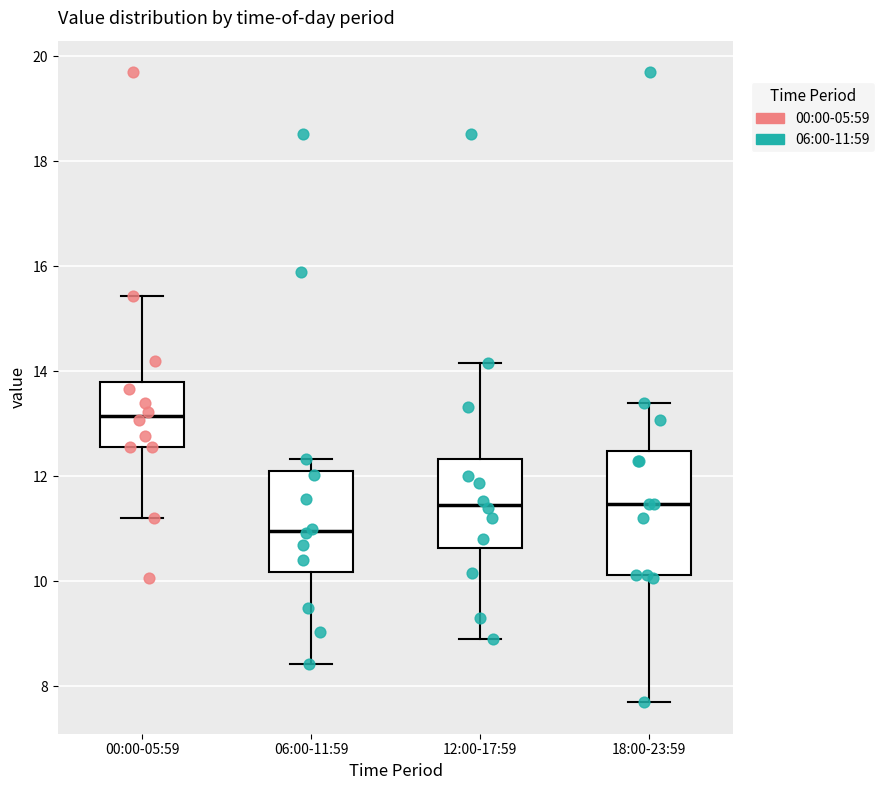

Reading left to right, transcribe this box plot: for each box, give where its median line is, the range the box spans, and where its two whiskers end, as read against the y-axis. The values are not printed on the chart, so give them approximately, as read against the axis.

00:00-05:59: median 13.2, box 12.6 to 13.8, whiskers 11.2 to 15.4
06:00-11:59: median 11.0, box 10.2 to 12.2, whiskers 8.4 to 12.4
12:00-17:59: median 11.4, box 10.6 to 12.4, whiskers 9.0 to 14.2
18:00-23:59: median 11.4, box 10.2 to 12.4, whiskers 7.8 to 13.4